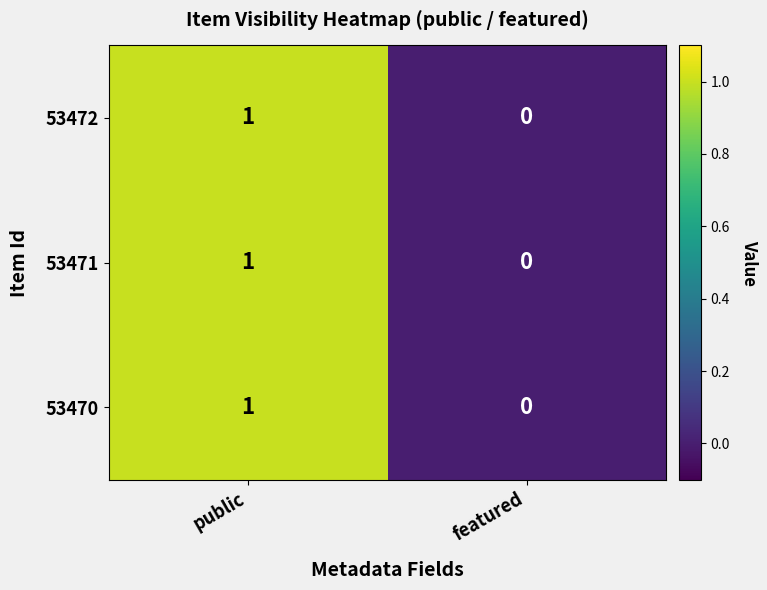

At which label does 53472 reach its peak?

public